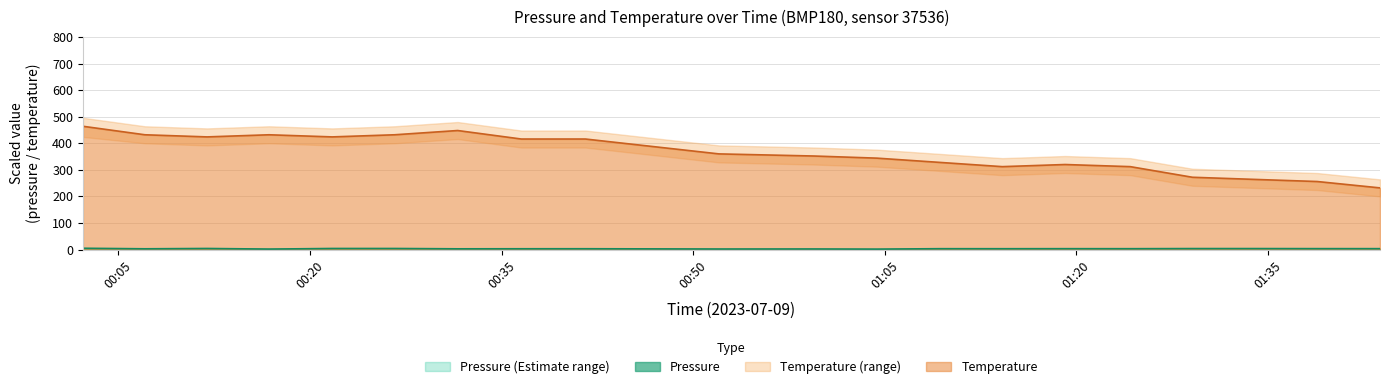

Reading right to left, list all the values displayed in this chart.

pressure: 01:44=3.2	01:39=3.3	01:34=3.5	01:29=3.5	01:24=3.0	01:19=3.1	01:14=3.0	01:09=3.0	01:04=1.4	00:59=2.0	00:52=1.8	00:42=2.9	00:37=2.8	00:32=2.6	00:27=3.8	00:22=3.8	00:17=1.6	00:12=3.8	00:07=2.6	00:02=4.6
temperature: 01:44=232.0	01:39=256.0	01:34=264.0	01:29=272.0	01:24=312.0	01:19=320.0	01:14=312.0	01:09=328.0	01:04=344.0	00:59=352.0	00:52=360.0	00:42=416.0	00:37=416.0	00:32=448.0	00:27=432.0	00:22=424.0	00:17=432.0	00:12=424.0	00:07=432.0	00:02=464.0